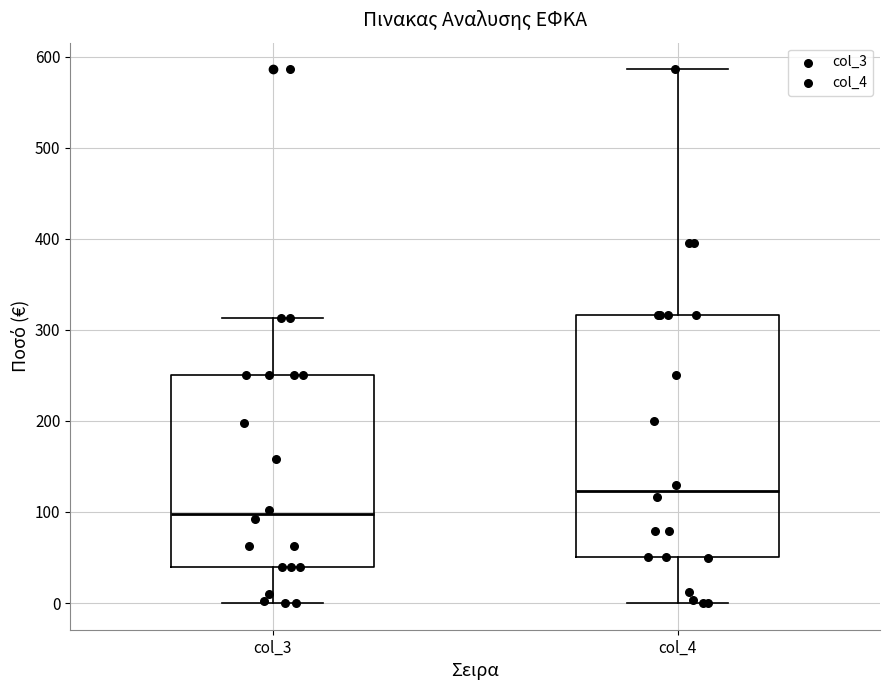

Comparing the boxes themselves (not the whiskers), which one is the tallest?

col_4